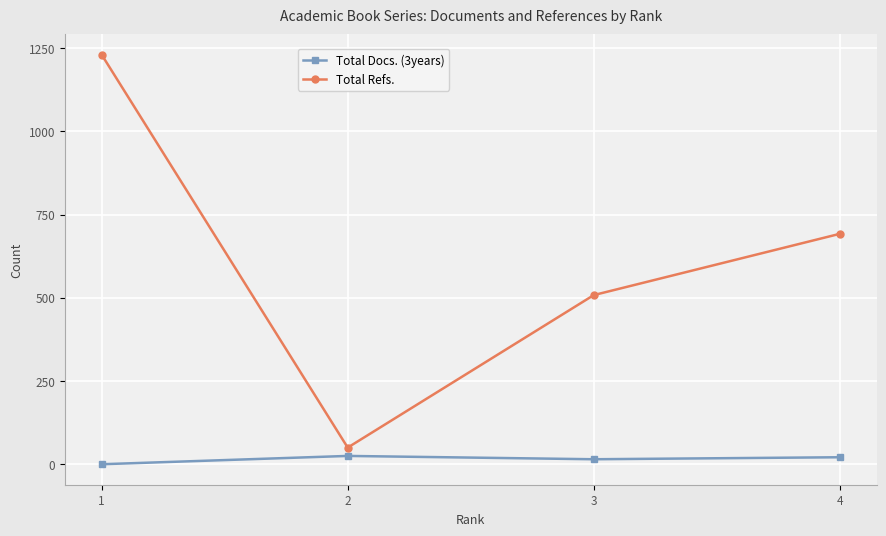

Is it true that Total Docs. (3years) equals 16 at 1?

False